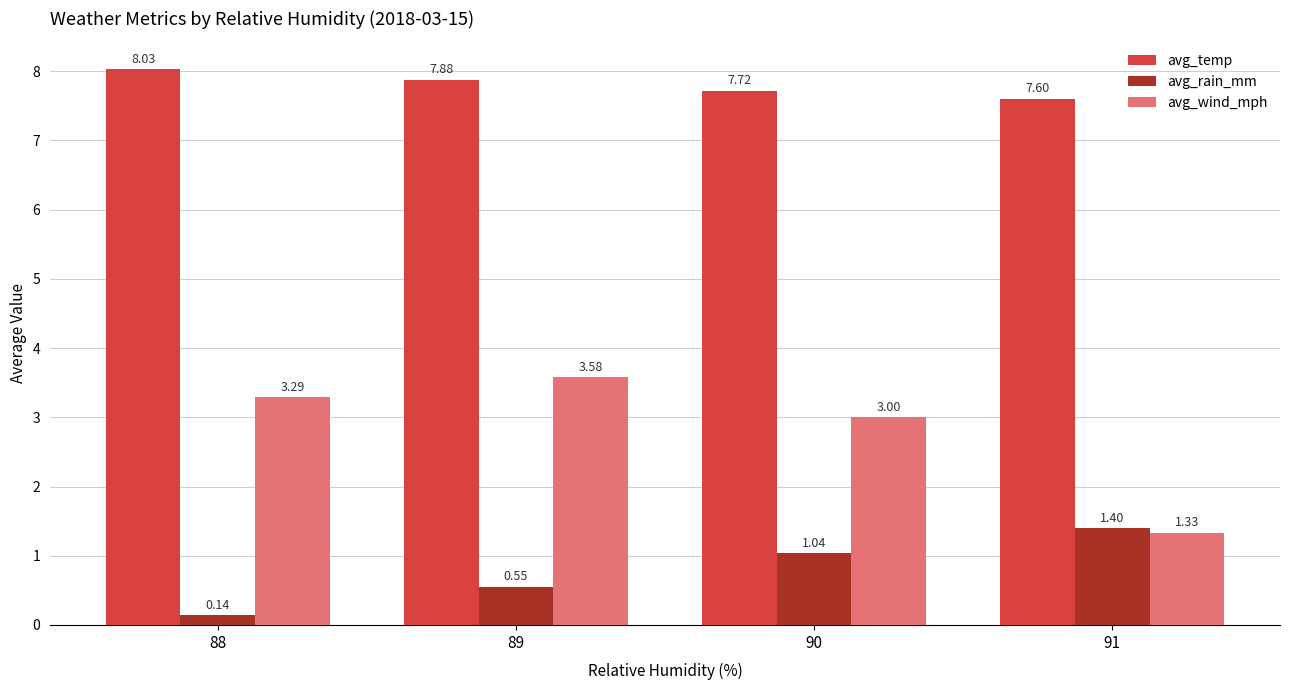

Which series changed the most between 88 and 89?

avg_rain_mm